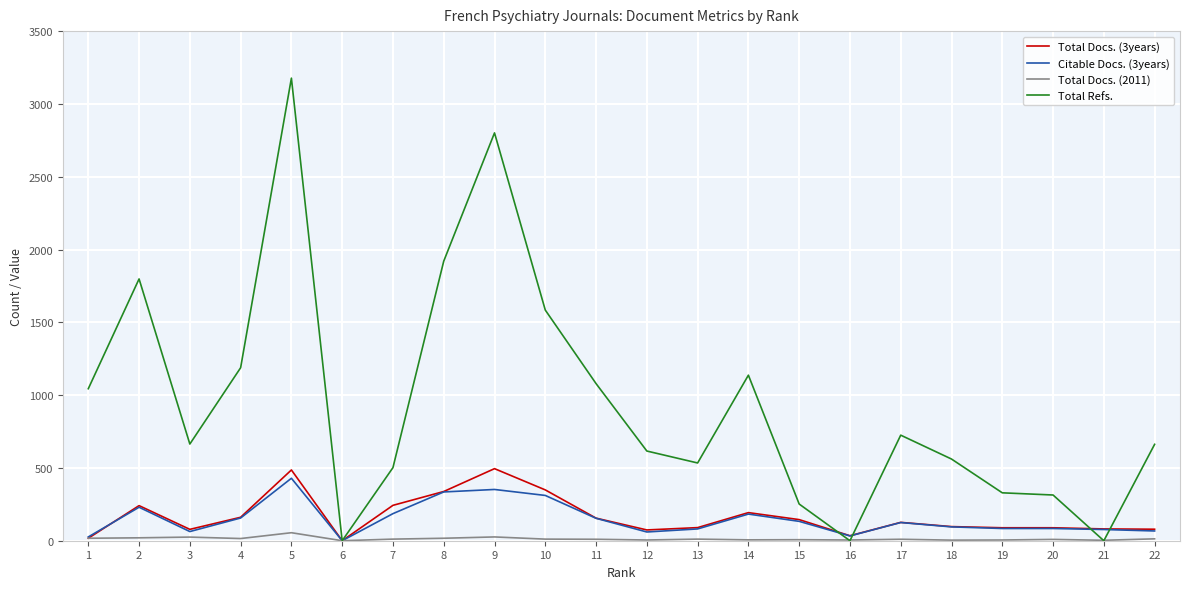

At how many categories does at least one series exceed 880?

9